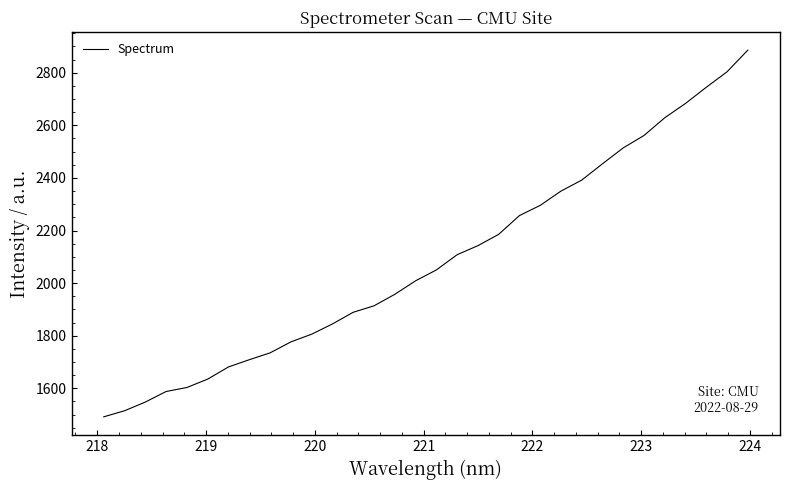

What is the maximum value shown in the chart?

2885.6